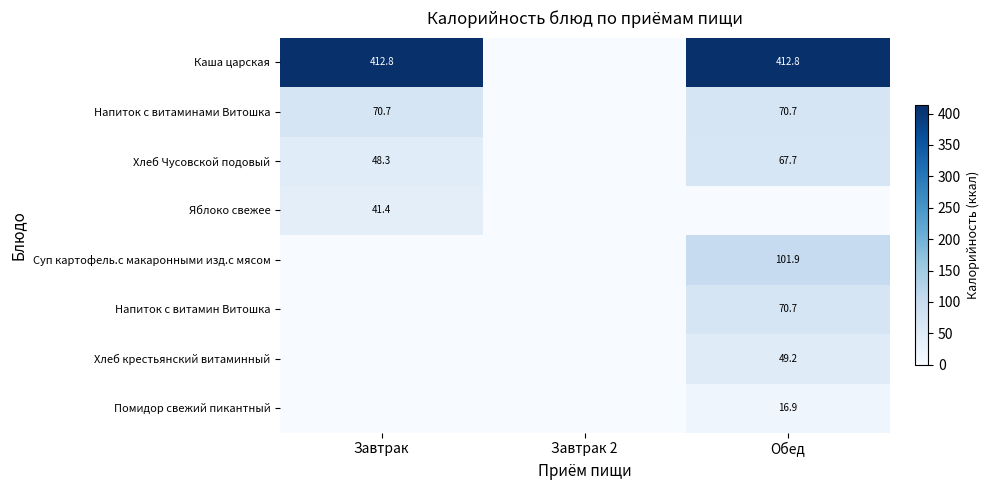

Which label corresponds to the smallest value in the chart?

Завтрак 2